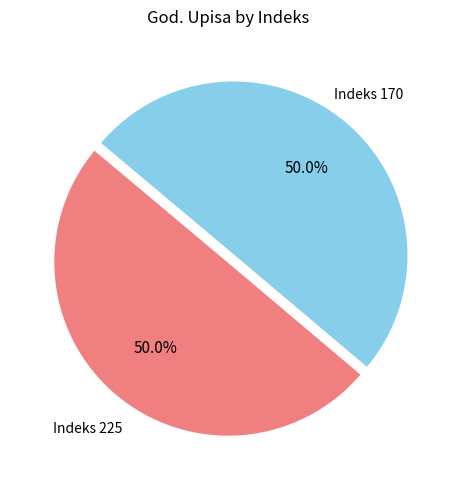

Approximately how many times larger is the value at Indeks 225 compared to Indeks 170?

1.0